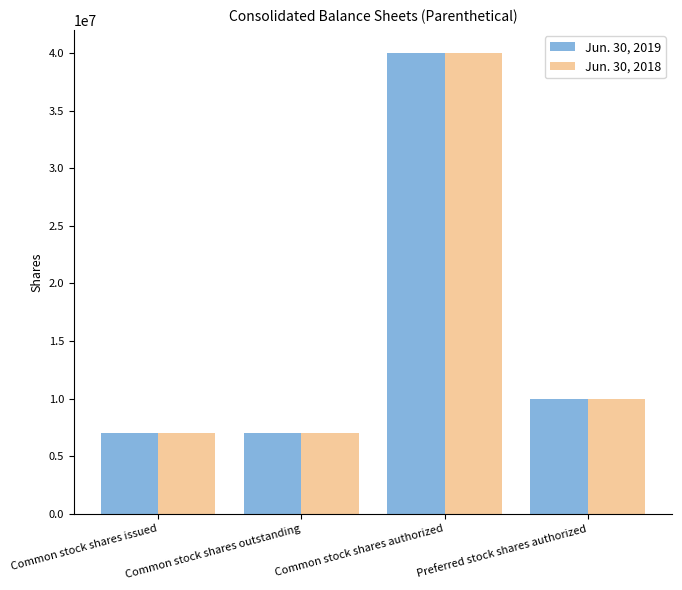

Is it true that Jun. 30, 2018 equals 8332100 at Common stock shares authorized?

False